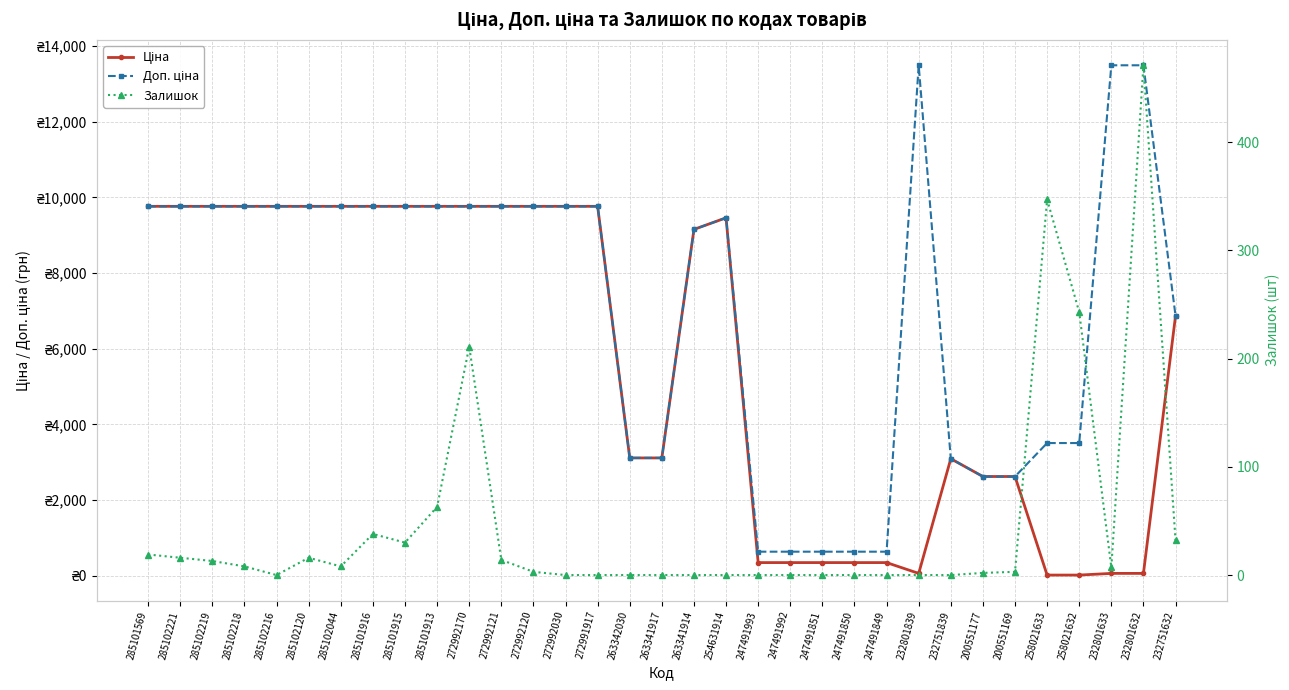

Reading left to right, transcribe all the data shown in this chart.

Ціна: 285101569=9764.4	285102221=9764.4	285102219=9764.4	285102218=9764.4	285102216=9764.4	285102120=9764.4	285102044=9764.4	285101916=9764.4	285101915=9764.4	285101913=9764.4	272992170=9764.4	272992121=9764.4	272992120=9764.4	272992030=9764.4	272991917=9764.4	263342030=3112.5	263341917=3112.5	263341914=9154.5	254631914=9460.9	247491993=345.6	247491992=345.6	247491851=345.6	247491850=345.6	247491849=345.6	232801839=60.0	232751839=3091.2	200551177=2621.3	200551169=2621.3	258021633=15.6	258021632=15.6	232801633=60.0	232801632=60.0	232751632=6869.4
Доп. ціна: 285101569=9764.4	285102221=9764.4	285102219=9764.4	285102218=9764.4	285102216=9764.4	285102120=9764.4	285102044=9764.4	285101916=9764.4	285101915=9764.4	285101913=9764.4	272992170=9764.4	272992121=9764.4	272992120=9764.4	272992030=9764.4	272991917=9764.4	263342030=3113.0	263341917=3113.0	263341914=9154.5	254631914=9460.9	247491993=634.0	247491992=634.0	247491851=634.0	247491850=634.0	247491849=634.0	232801839=13493.2	232751839=3091.0	200551177=2621.0	200551169=2621.0	258021633=3506.0	258021632=3506.0	232801633=13493.2	232801632=13493.2	232751632=6869.4
Залишок: 285101569=19.0	285102221=16.0	285102219=13.0	285102218=8.0	285102216=0.0	285102120=16.0	285102044=8.0	285101916=38.0	285101915=30.0	285101913=63.0	272992170=211.0	272992121=14.0	272992120=3.0	272992030=0.0	272991917=0.0	263342030=0.0	263341917=0.0	263341914=0.0	254631914=0.0	247491993=0.0	247491992=0.0	247491851=0.0	247491850=0.0	247491849=0.0	232801839=0.0	232751839=0.0	200551177=2.0	200551169=3.0	258021633=347.0	258021632=243.0	232801633=7.0	232801632=471.0	232751632=32.0